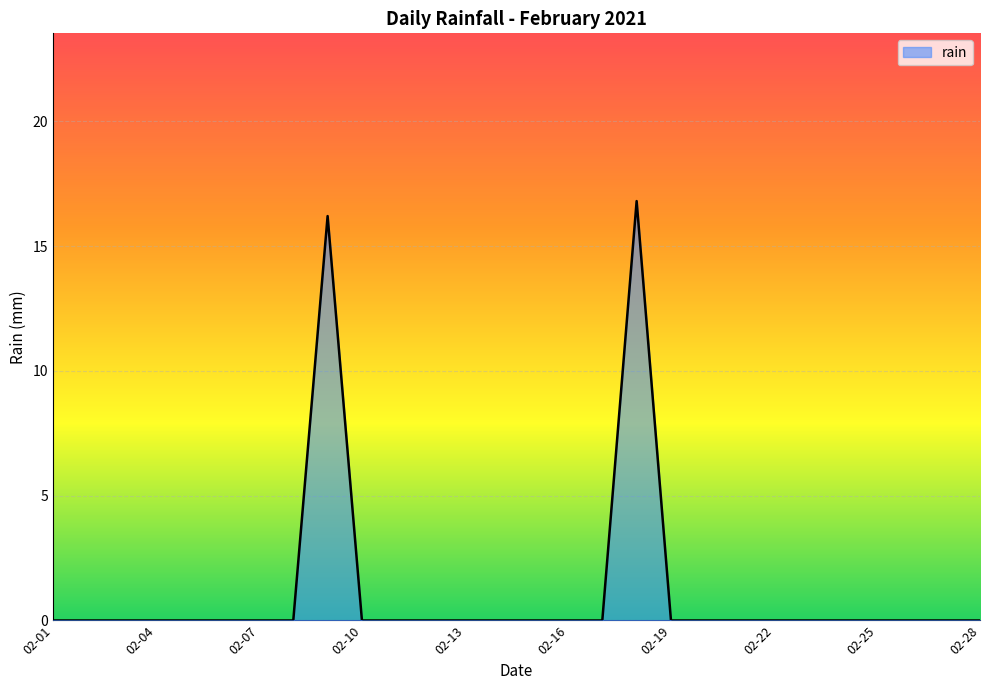

What is the difference between the maximum and minimum values?

16.8